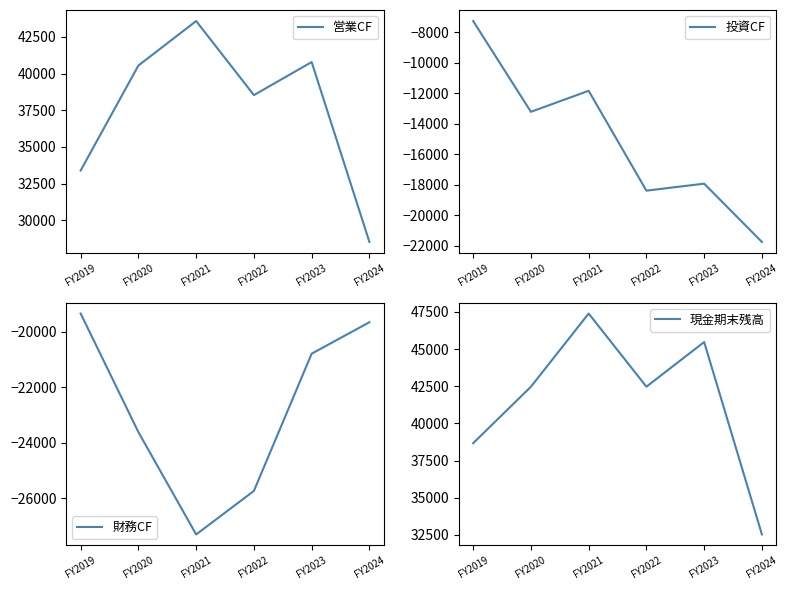

Between FY2020 and FY2022, which is larger?

FY2020